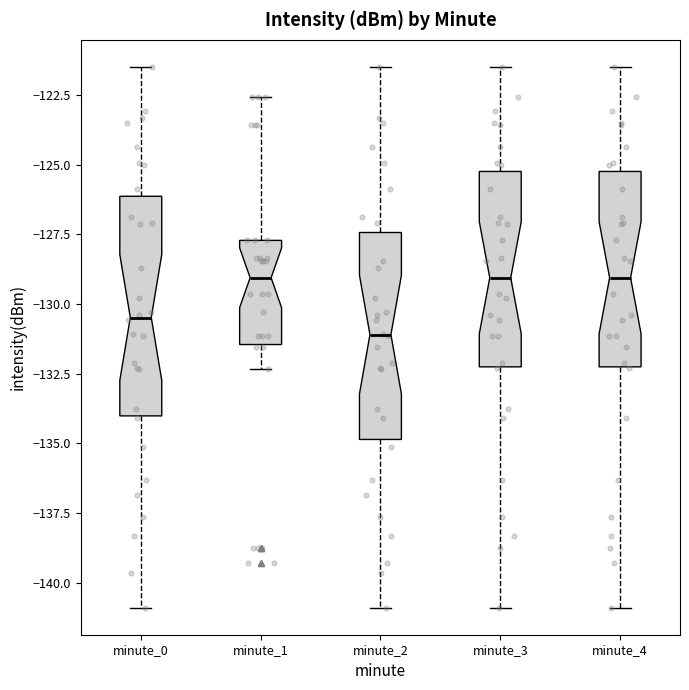

Which box has the lowest median line?

minute_2